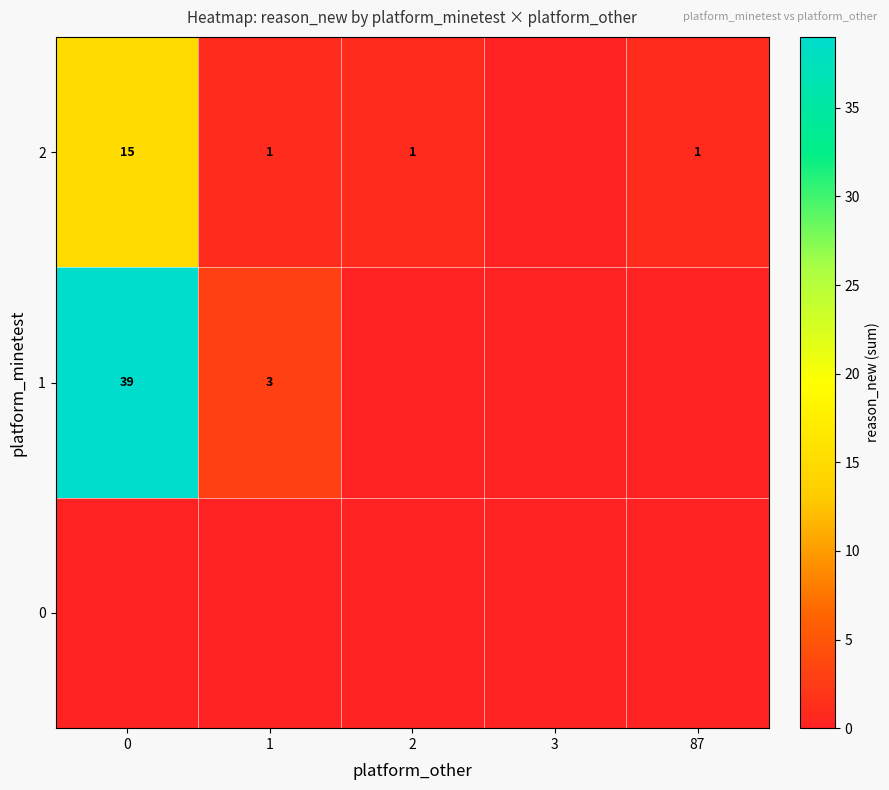

What is the spread (max minus min) of values at 87?

1